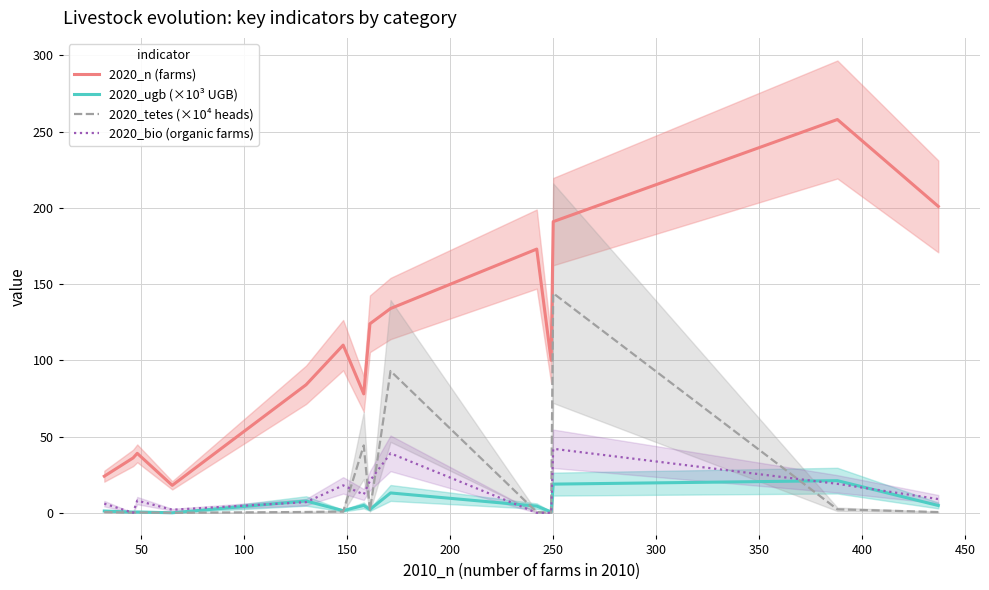

What is the maximum value for 2020_bio (organic farms)?

42.0